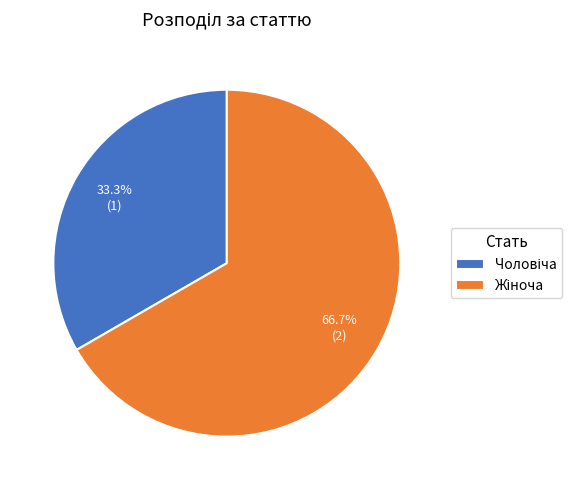

Does any single category account for the majority?

Yes